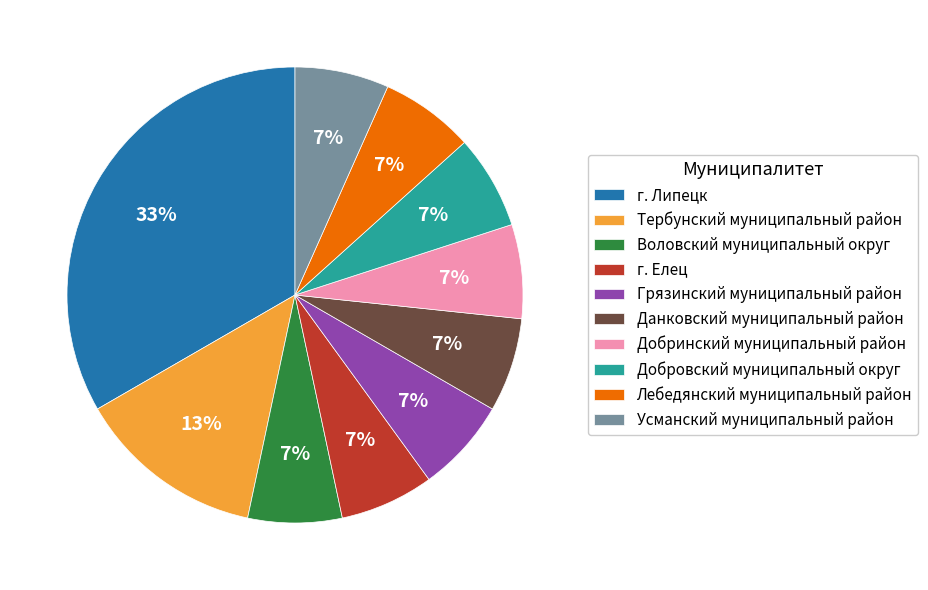

Combined, do Тербунский муниципальный район and Данковский муниципальный район account for over 50%?

No